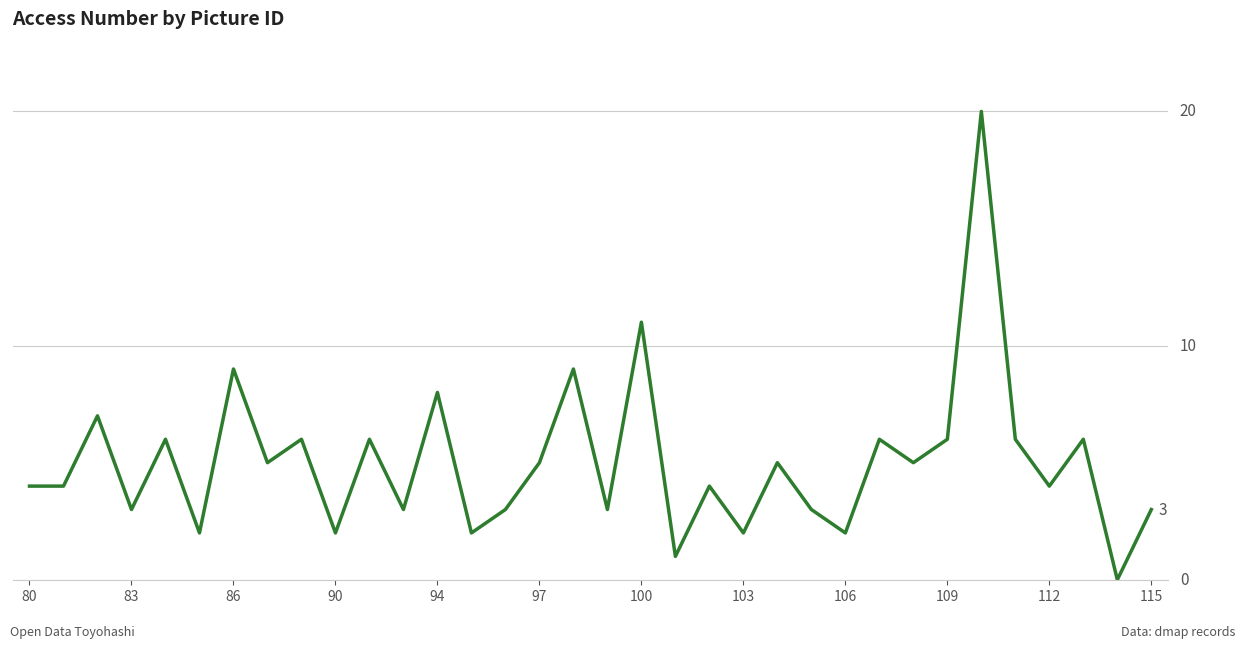

Does the chart display data point markers on the line(s)?

No